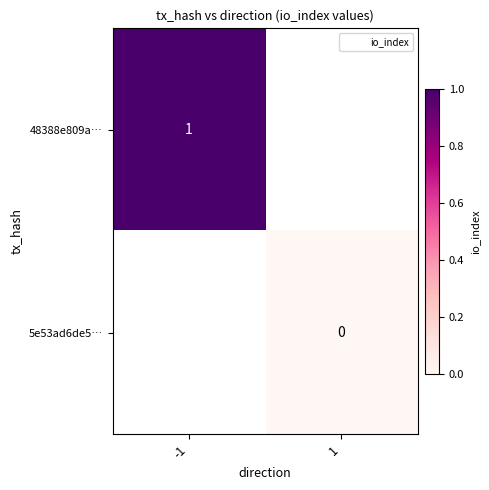

At 1, list the series in order from largest to smallest.

48388e809a…, 5e53ad6de5…